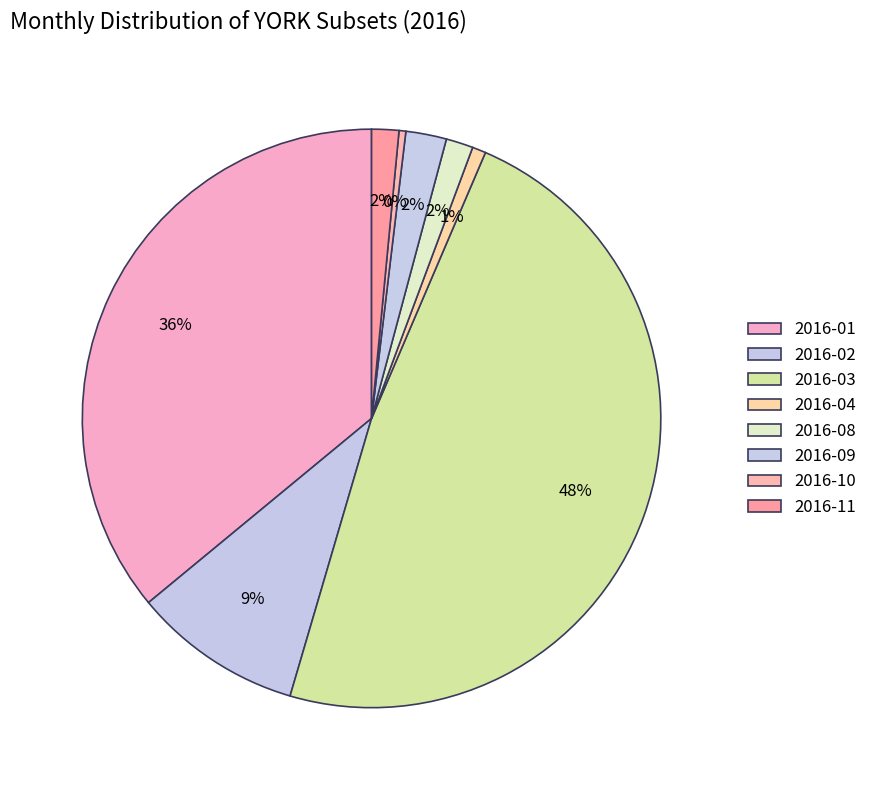

What percentage is the 2016-09 slice, to the nearest percent?

2%